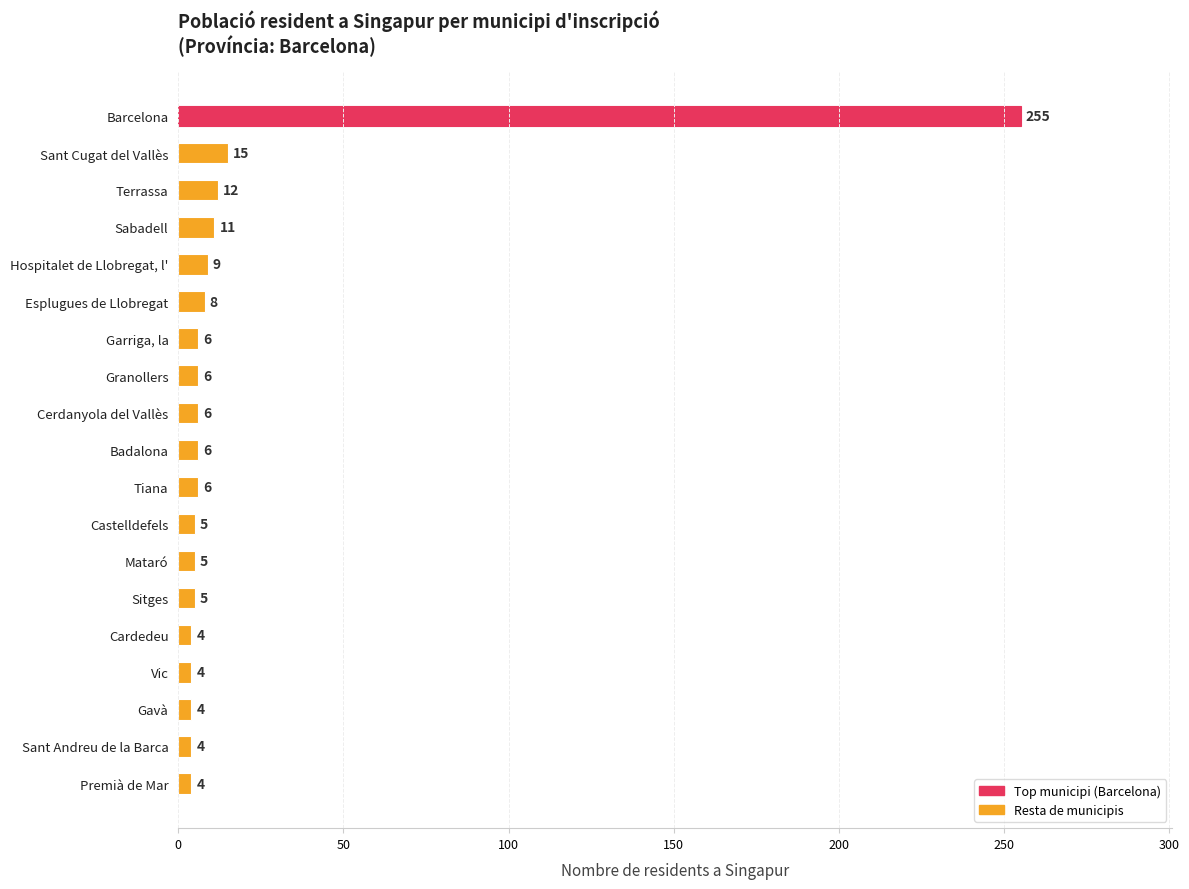

True or false: the data shows 6 at Garriga, la.

True